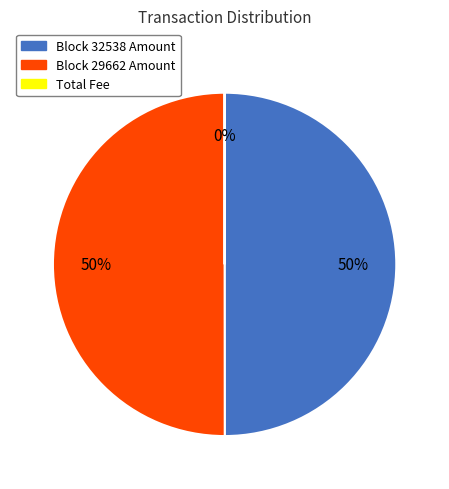

To the nearest percent, what is the difference between the largest and smallest slice percentages?

50%